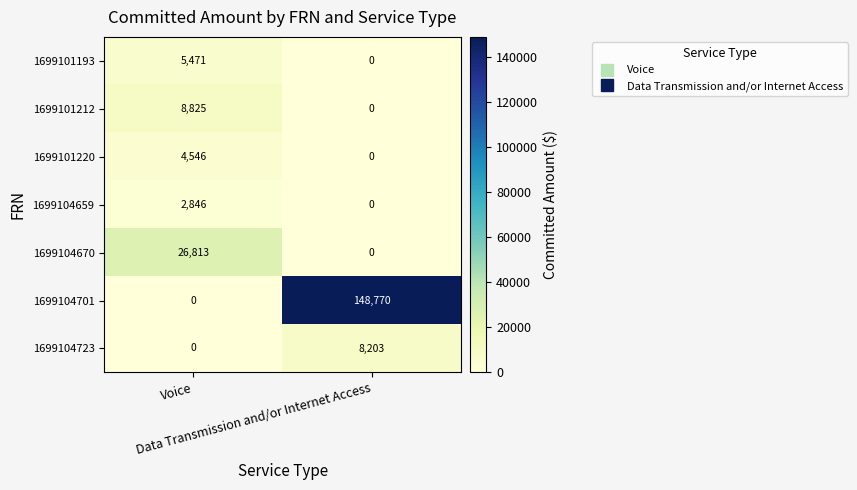

What is the sum of all 1699104701 values?

148770